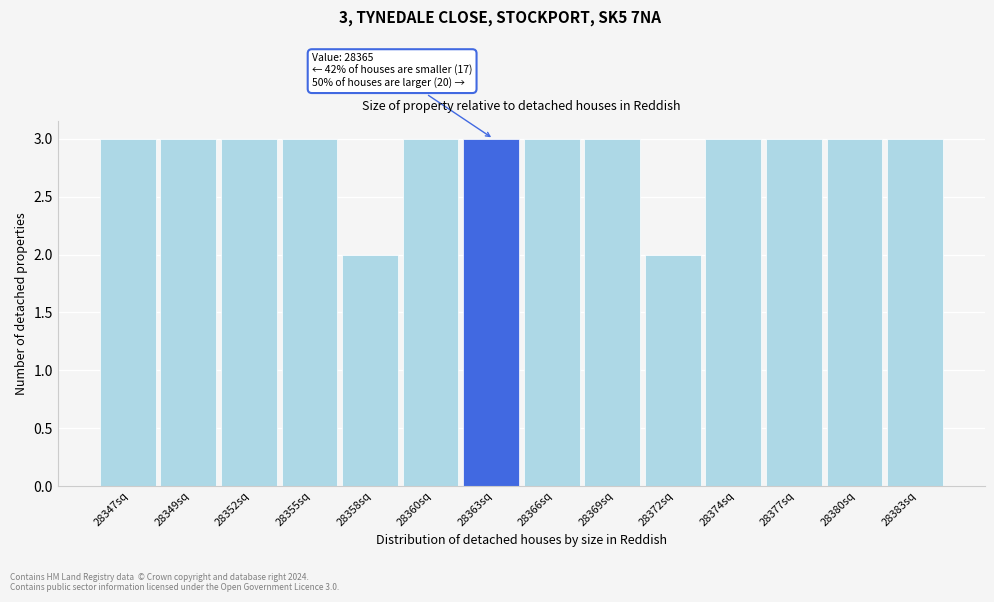

Reading right to left, what are all the values shown in this chart?

3	3	3	3	2	3	3	3	3	2	3	3	3	3